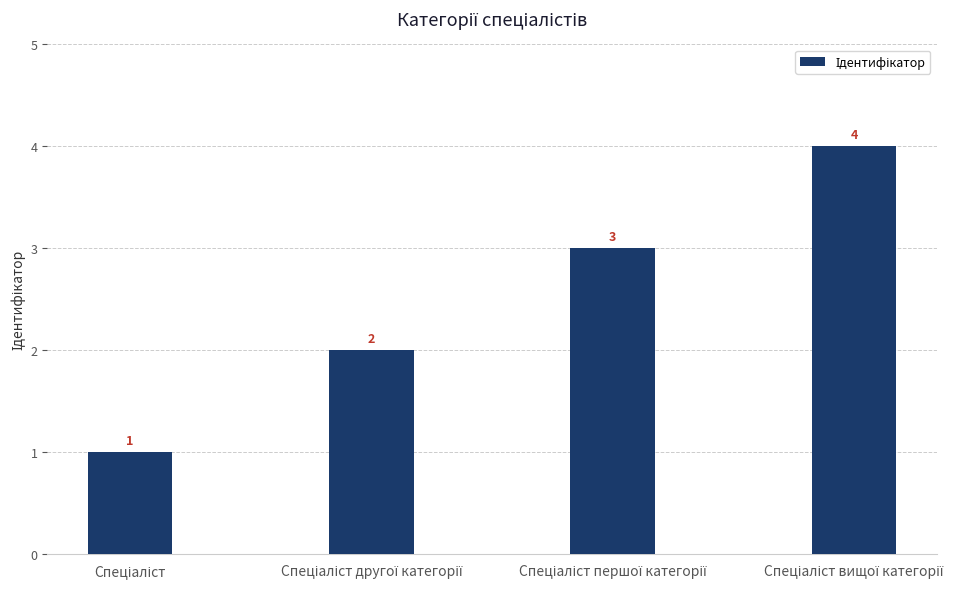

What is the value of the 3rd bar from the left?

3